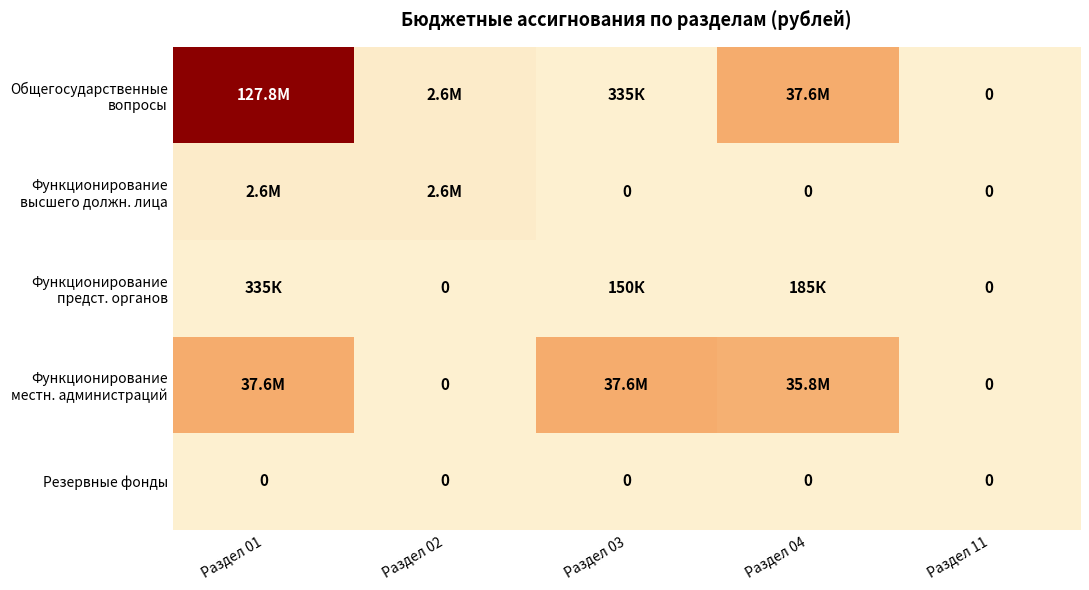

At which label does Функционирование местн. администраций reach its peak?

Раздел 01